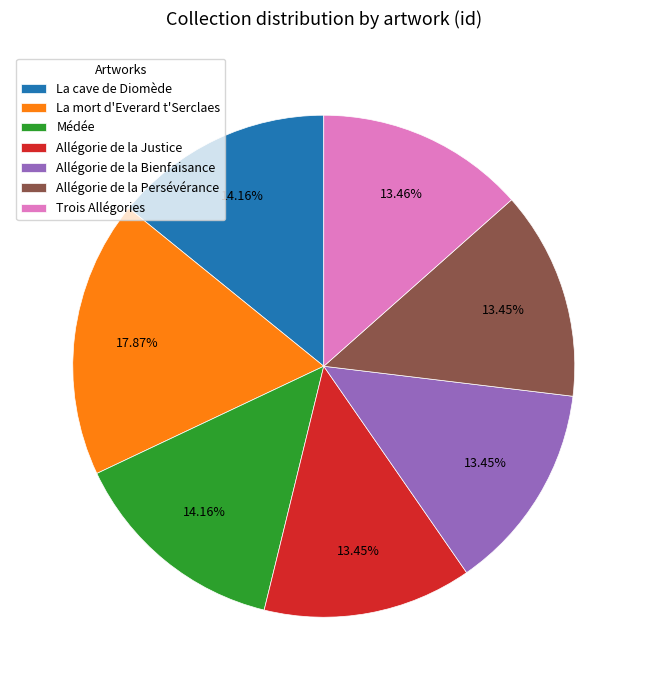

To the nearest percent, what is the difference between the largest and smallest slice percentages?

4%